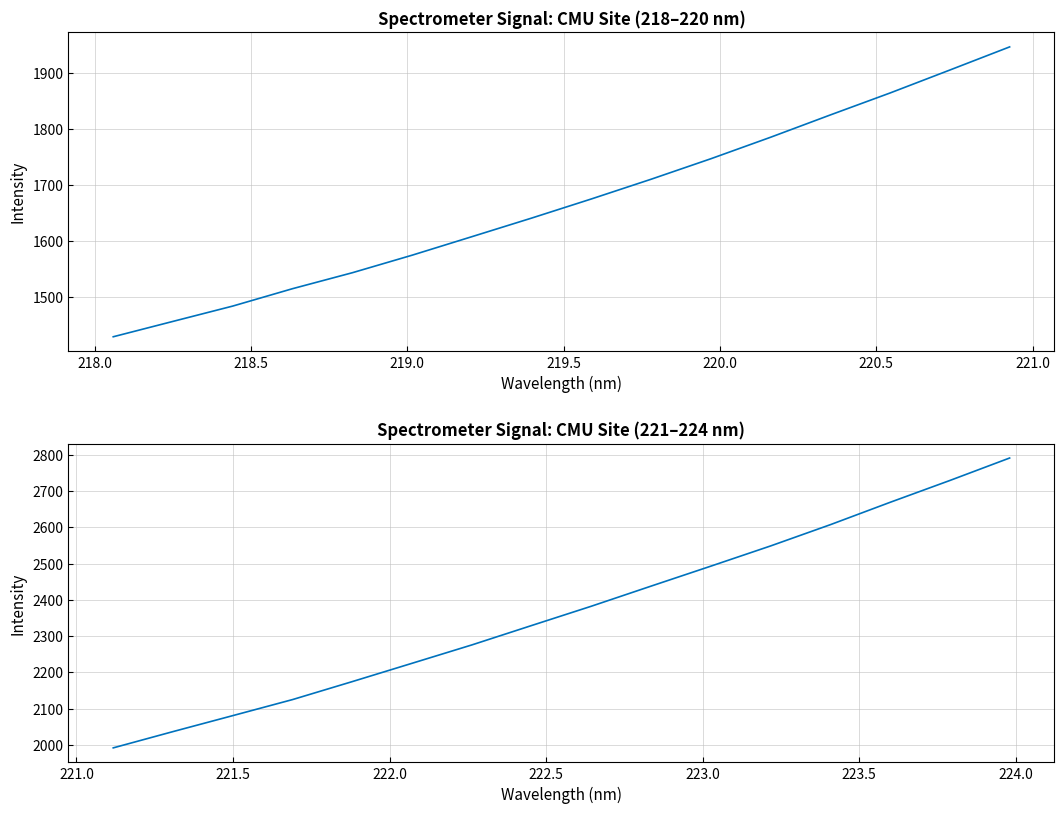

What is the difference between the maximum and minimum values in the Intensity (second half) series?

799.5